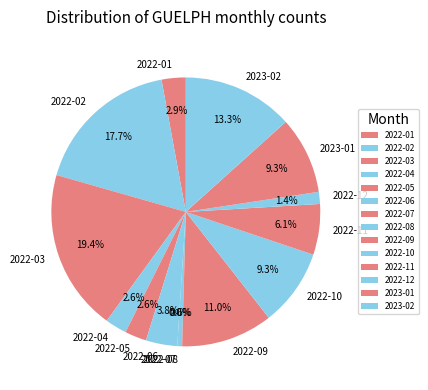

What is the smallest slice in the pie chart?

2022-07